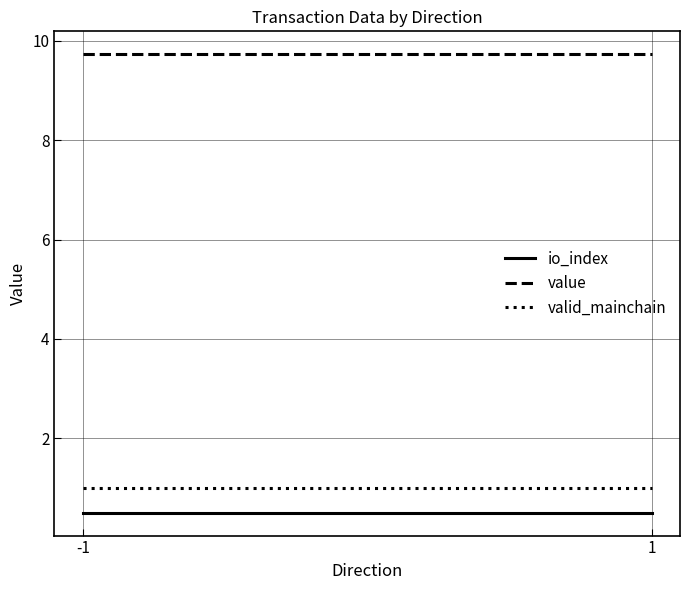

What is the maximum value shown in the chart?

9.7